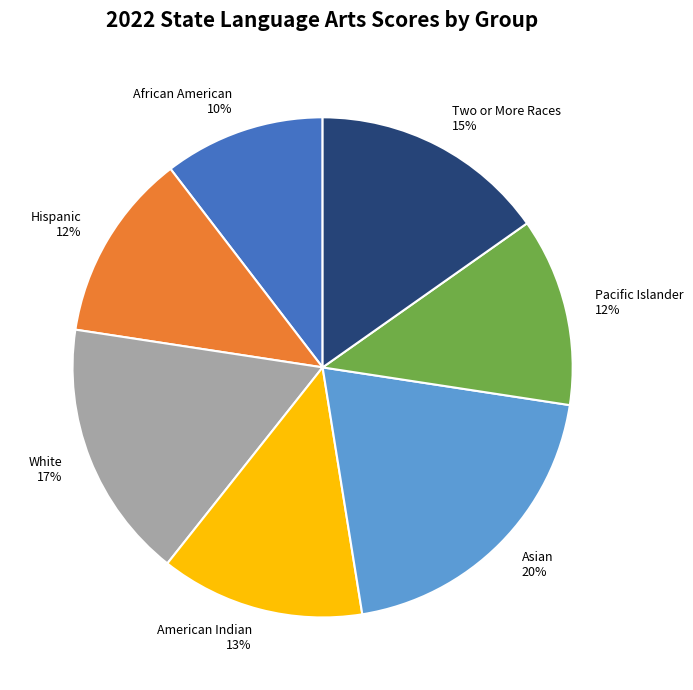

Between American Indian and Hispanic, which is larger?

American Indian